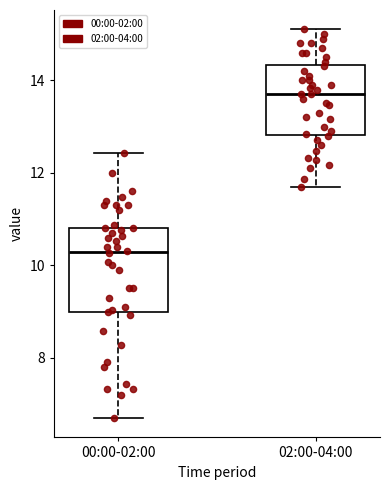

Reading left to right, read every box against the y-axis: the position of its median line, the range the box covers, and the ends of its whiskers. The values are not printed on the chart, so give them approximately, as read against the axis.

00:00-02:00: median 10.2, box 9.0 to 10.8, whiskers 6.8 to 12.4
02:00-04:00: median 13.8, box 12.8 to 14.4, whiskers 11.8 to 15.2